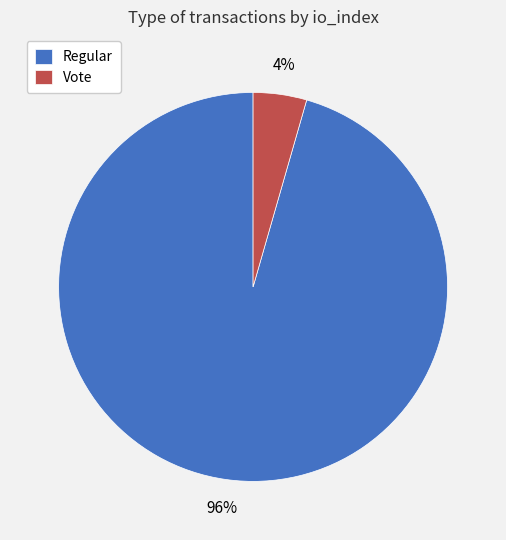

To the nearest percent, what is the combined percentage of Vote and Regular?

100%